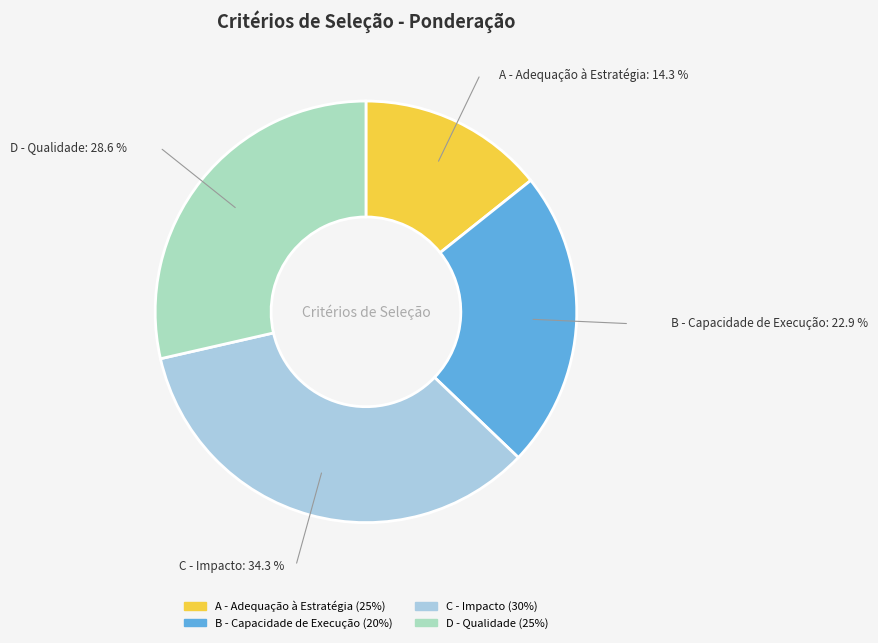

Is the sum of A - Adequação à Estratégia (25%) and C - Impacto (30%) greater than half?

No